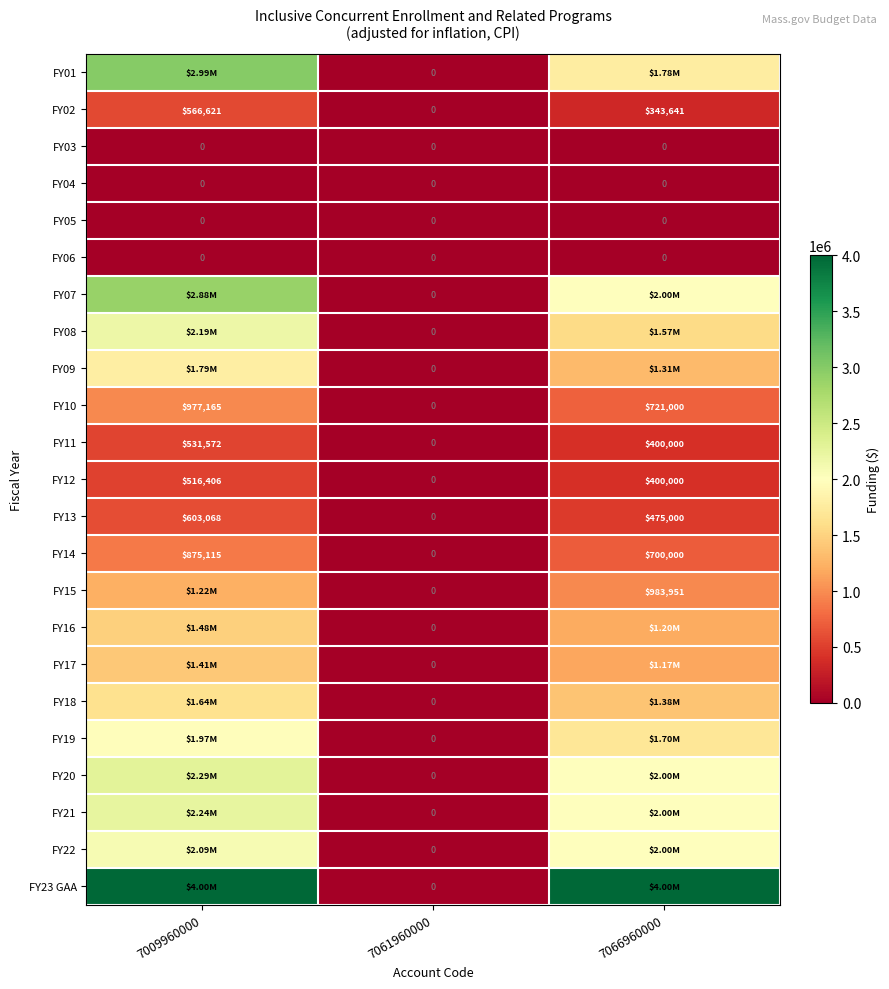

What is the difference between the second highest and minimum values in the FY14 series?

700000